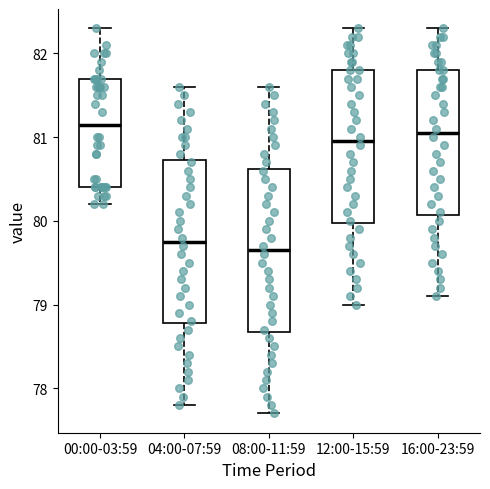

Where is the upper edge of the box for 08:00-11:59 on the y-axis? The values are not printed on the chart, so give them approximately, as read against the axis.

80.6